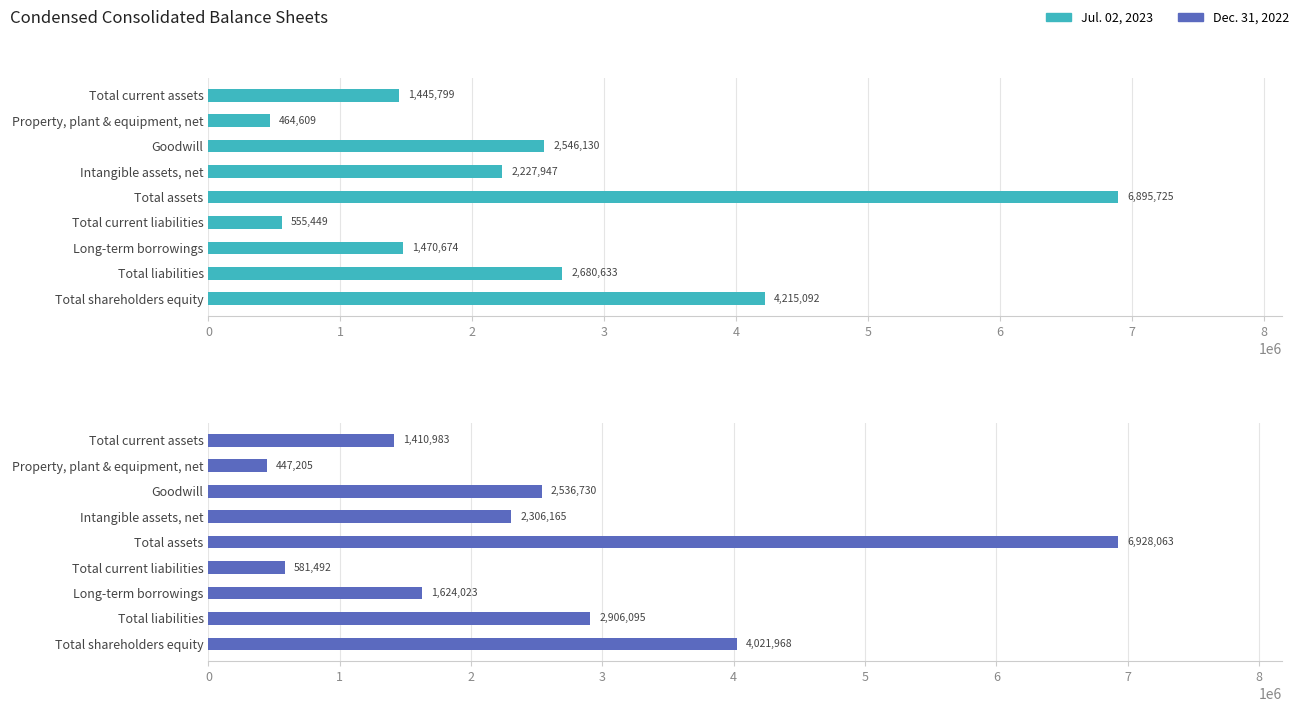

What is the average value of the Jul. 02, 2023 series?

2500229